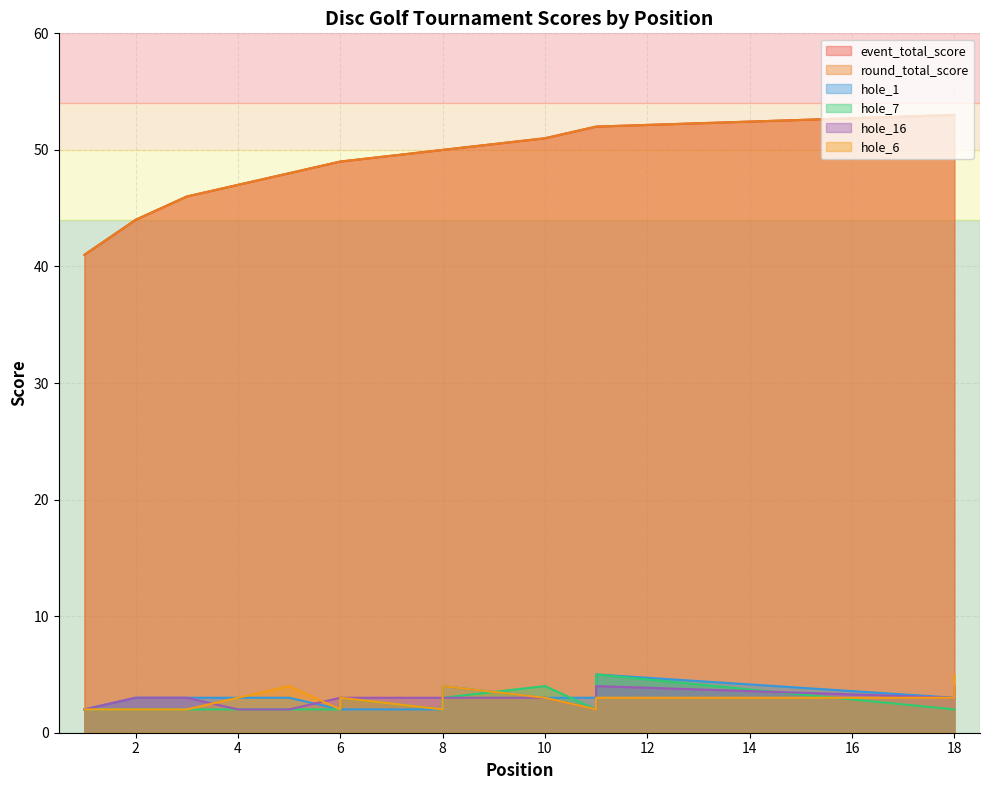

Which has a higher value, 11 or 8?

11